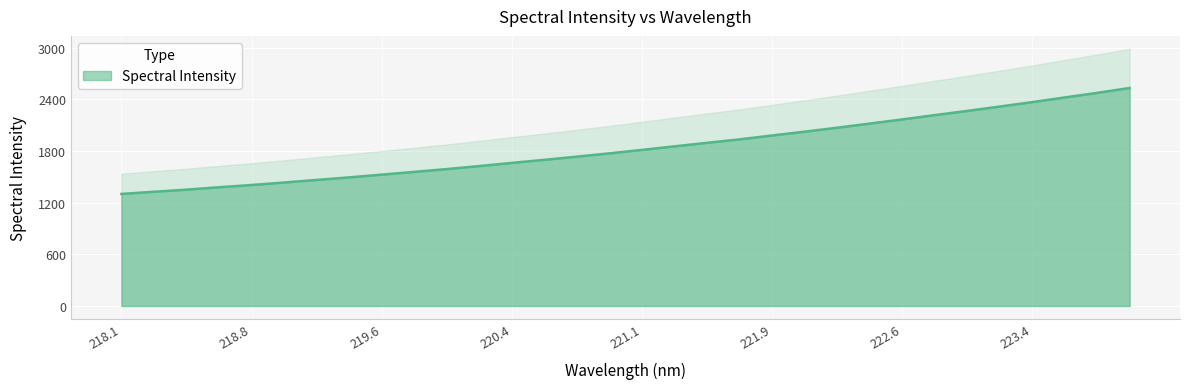

What is the lowest value of the Spectral Intensity series?

1301.9